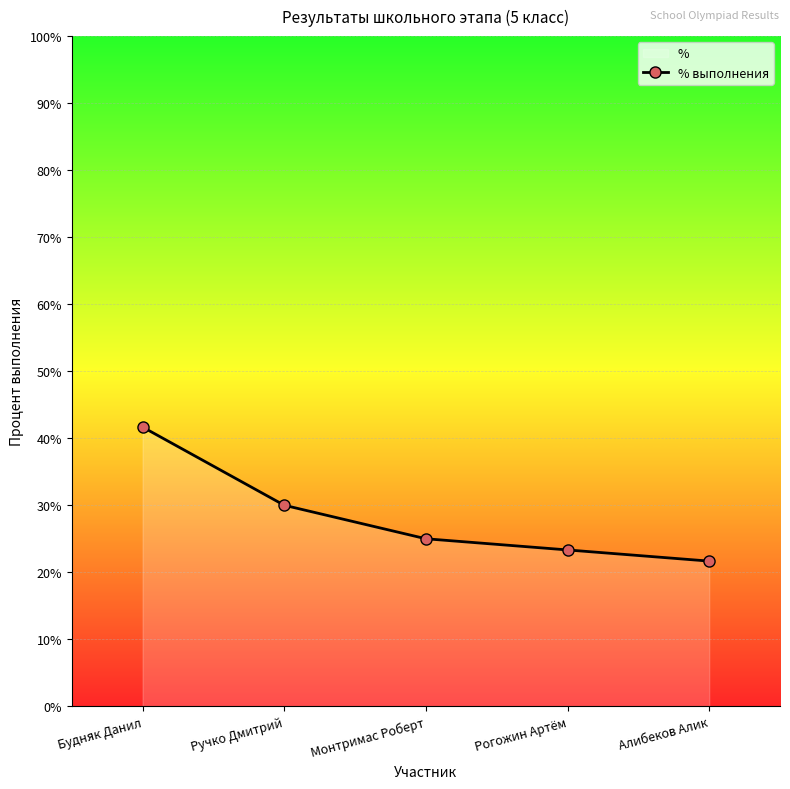

What is the sum of the values at Монтримас Роберт and Алибеков Алик?

0.5